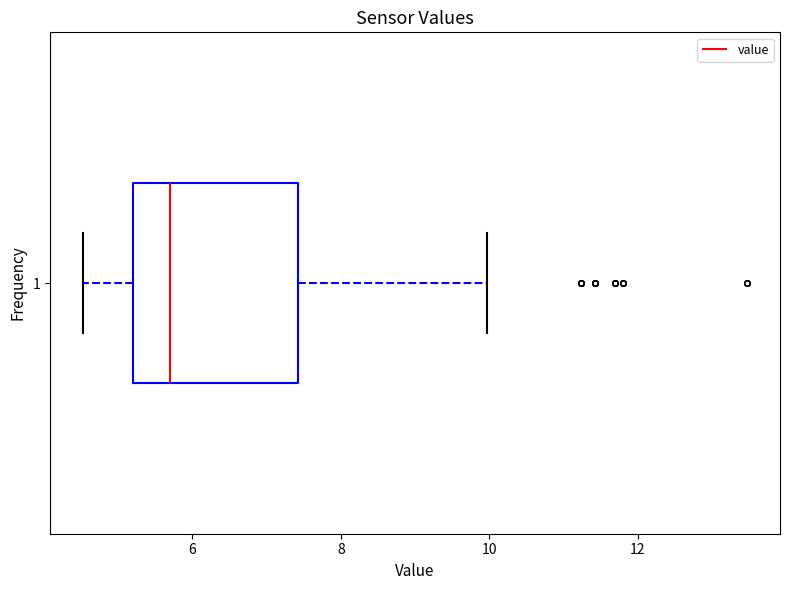

Transcribe this box plot: give where the median line is, the range the box spans, and where the two whiskers end, as read against the x-axis. The values are not printed on the chart, so give them approximately, as read against the axis.

median 5.8, box 5.2 to 7.4, whiskers 4.6 to 10.0